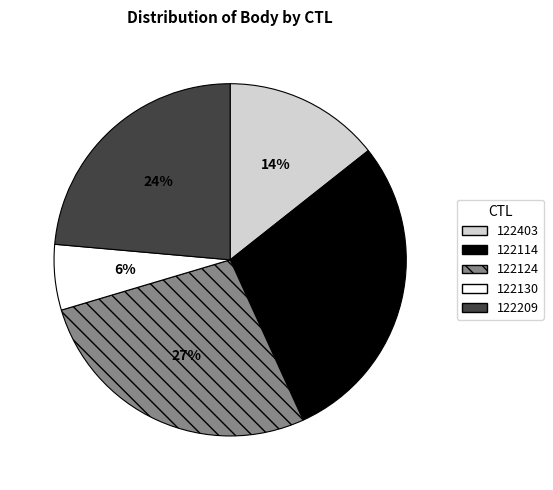

How many slices are in this pie chart?

5